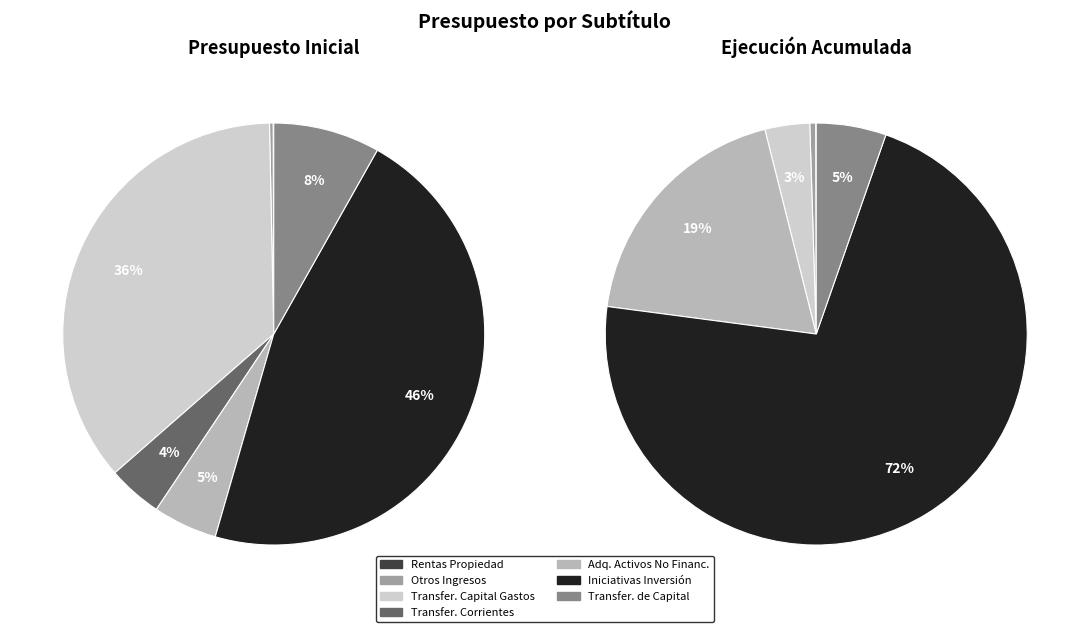

True or false: TRANSFERENCIAS DE CAPITAL accounts for 5% of the total.

True